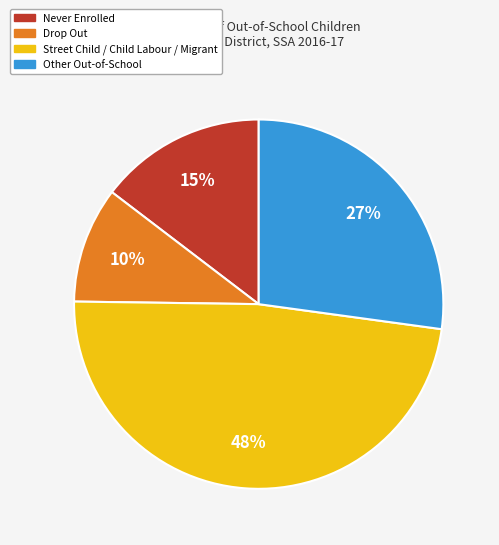

What is the largest slice in the pie chart?

Street Child / Child Labour / Migrant